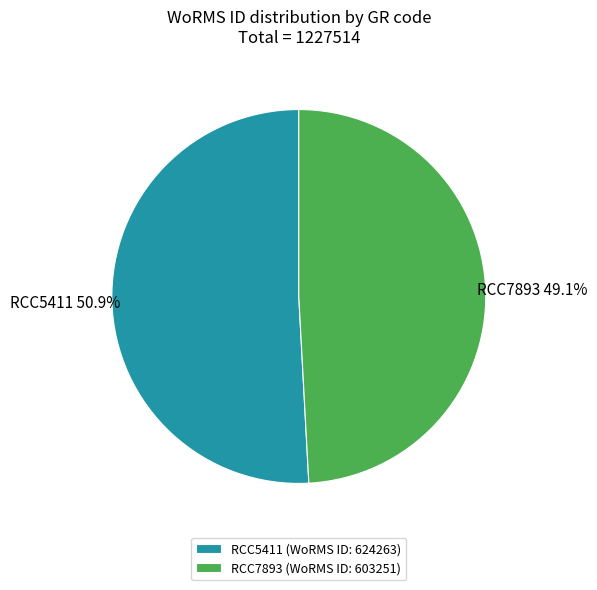

Is RCC5411 the majority of the pie?

Yes